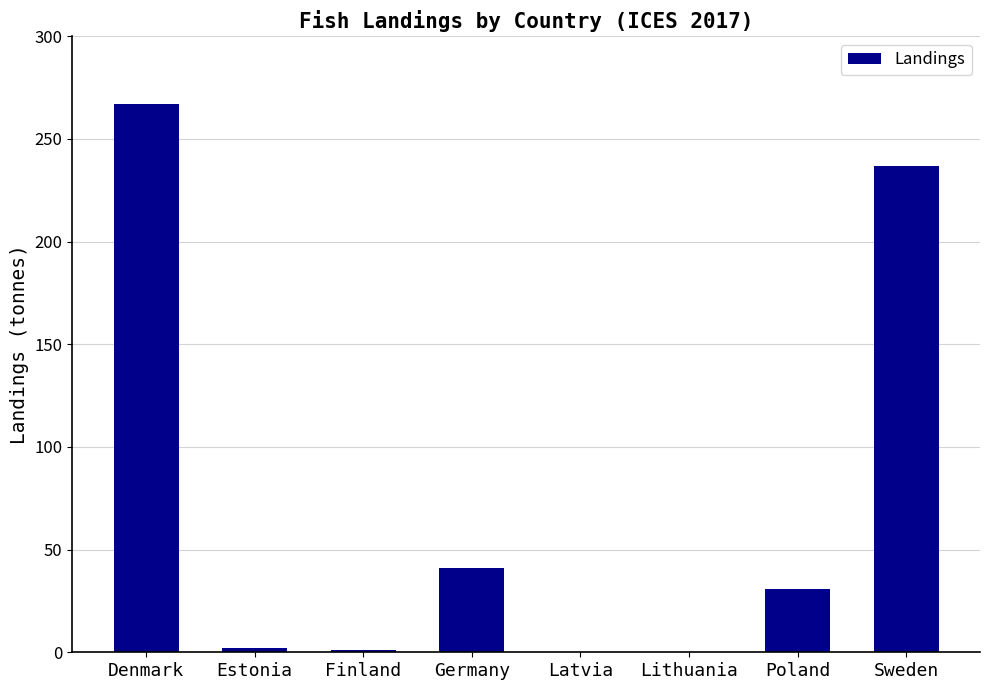

What is the approximate value at Denmark, to the nearest 5?

265